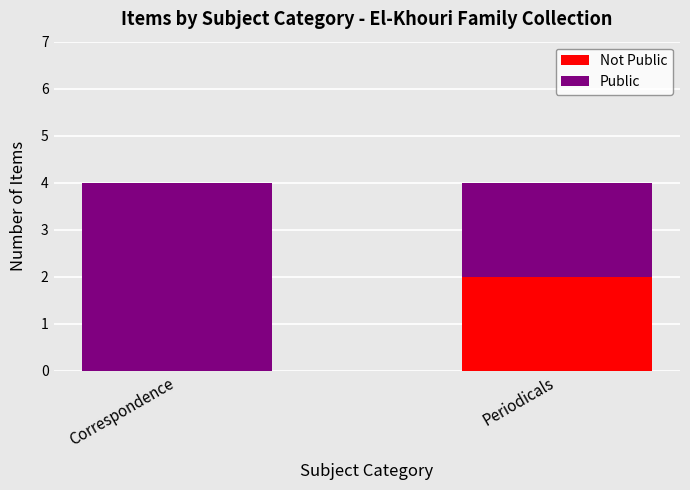

The value of Not Public at Correspondence is 1. True or false?

False